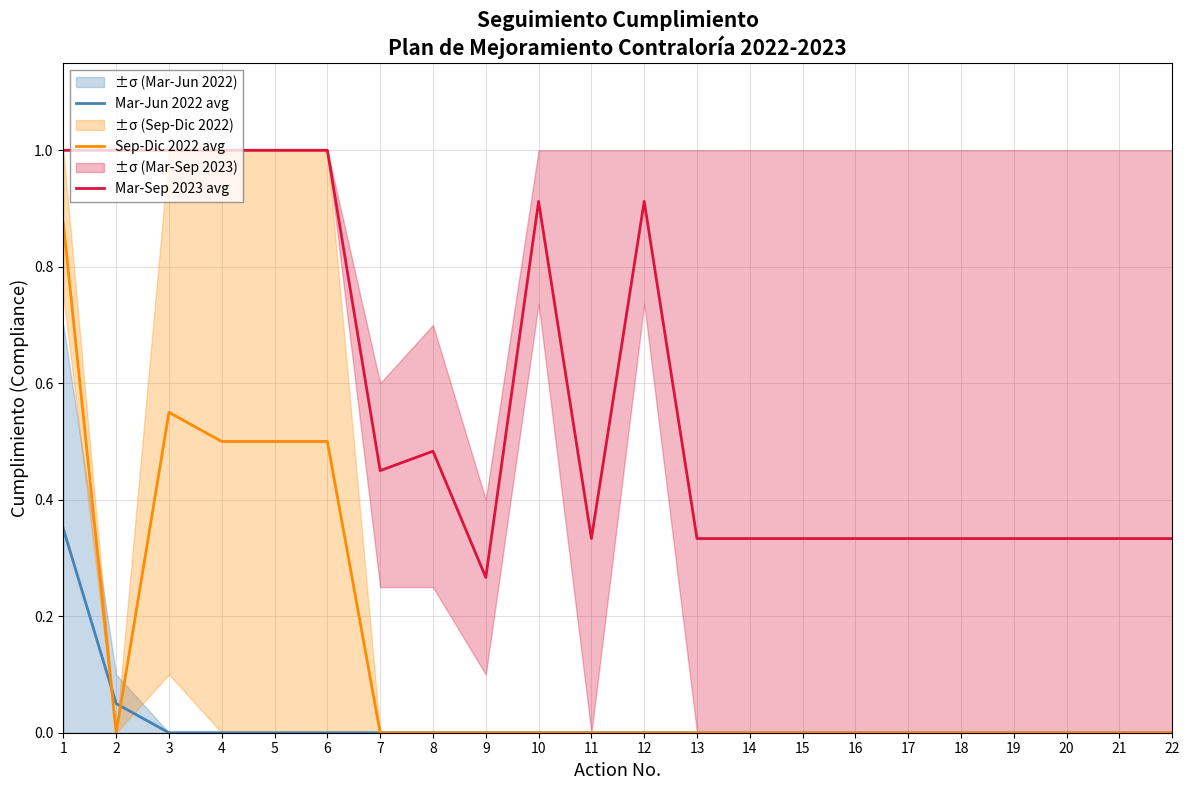

Rank the series at 9 from highest to lowest value.

Mar-Sep 2023 avg, Mar-Jun 2022 avg, Sep-Dic 2022 avg